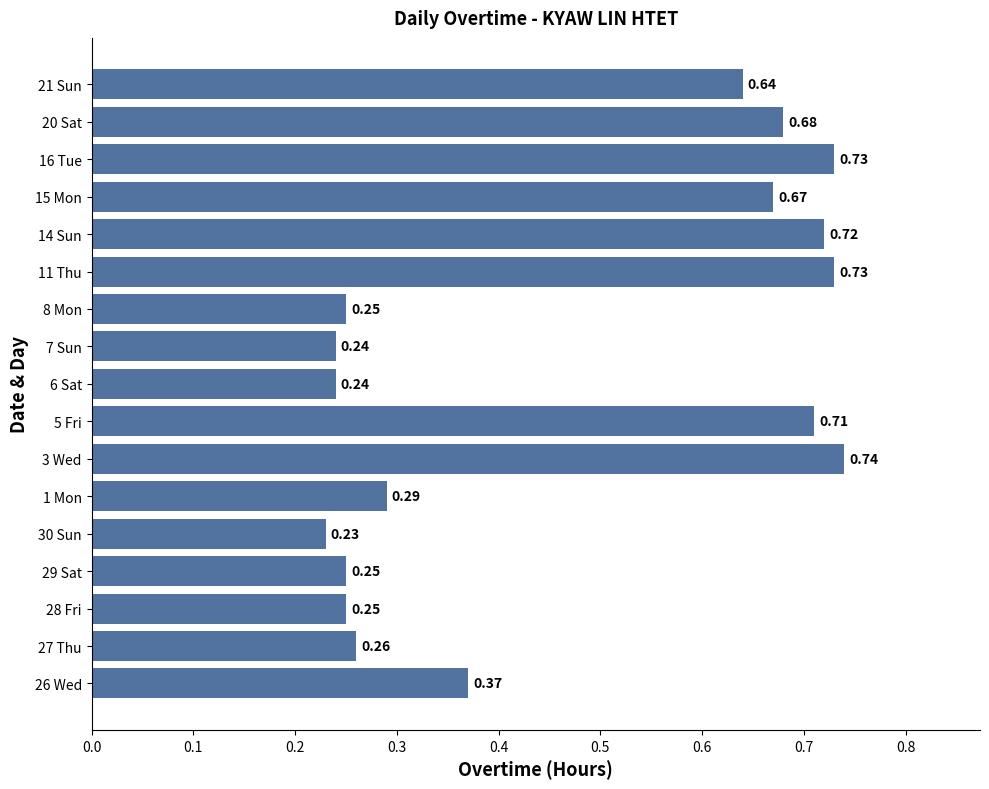

Count the values in the range 0 to 1.

17